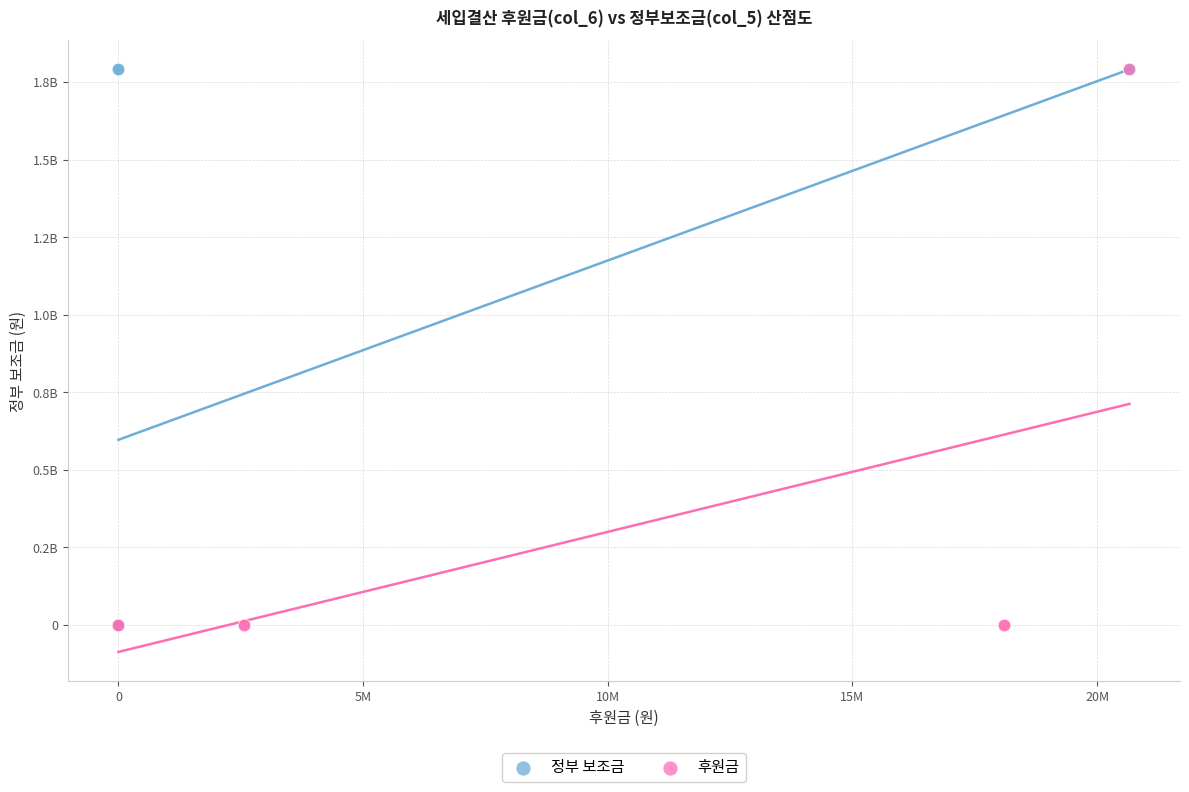

What are all the series names shown in the legend?

정부 보조금, 후원금